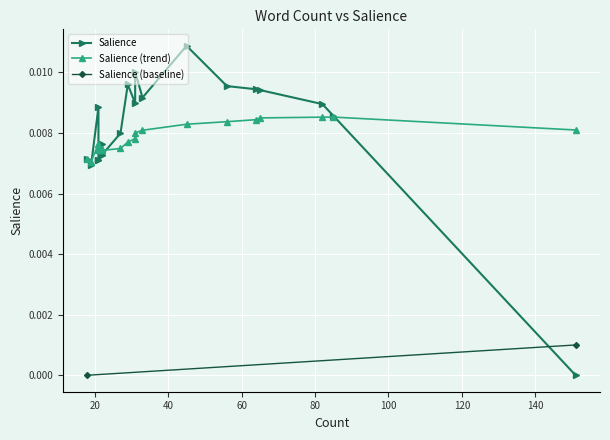

Is this an area chart (filled region under the line)?

No